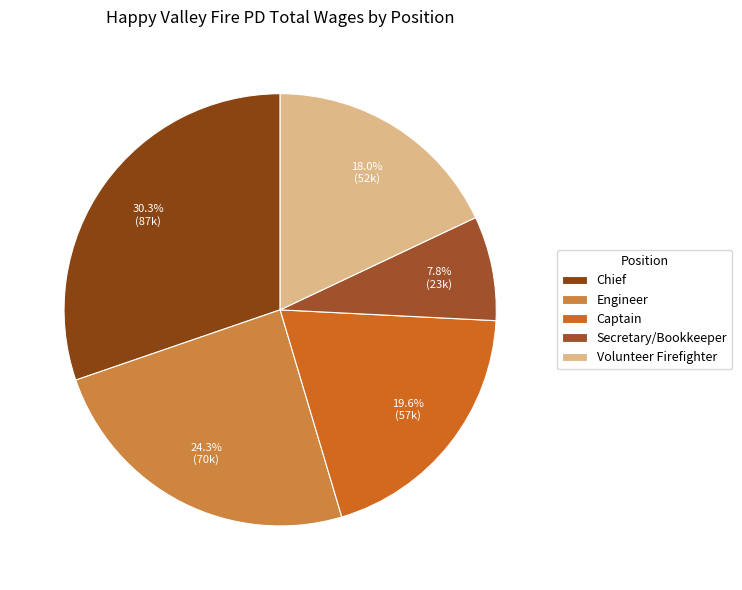

Which has a higher value, Volunteer Firefighter or Captain?

Captain